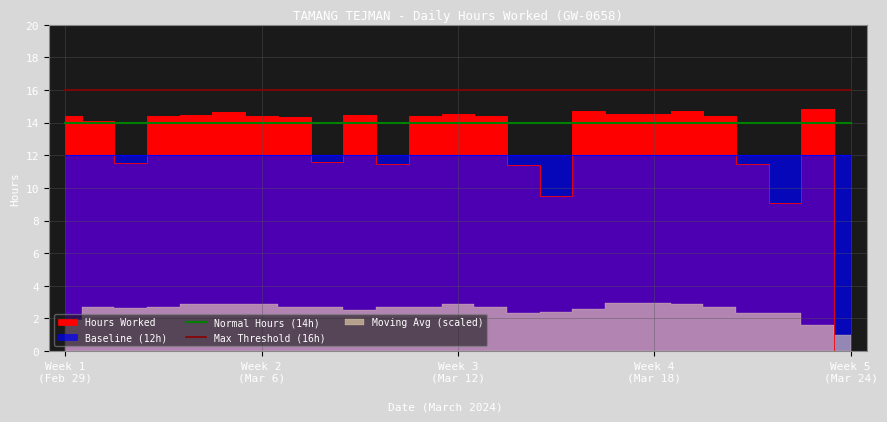

True or false: Normal Hours (14h) and Max Threshold (16h) intersect in this chart.

False